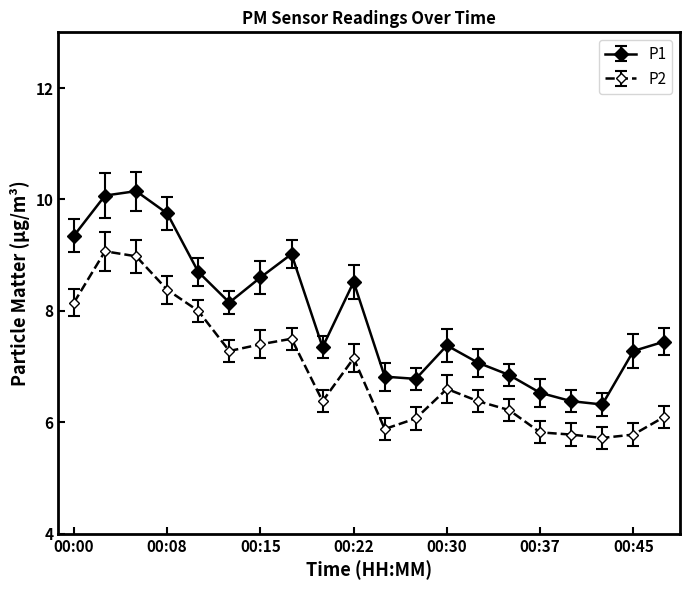

Which series has the largest range (max minus min)?

P1